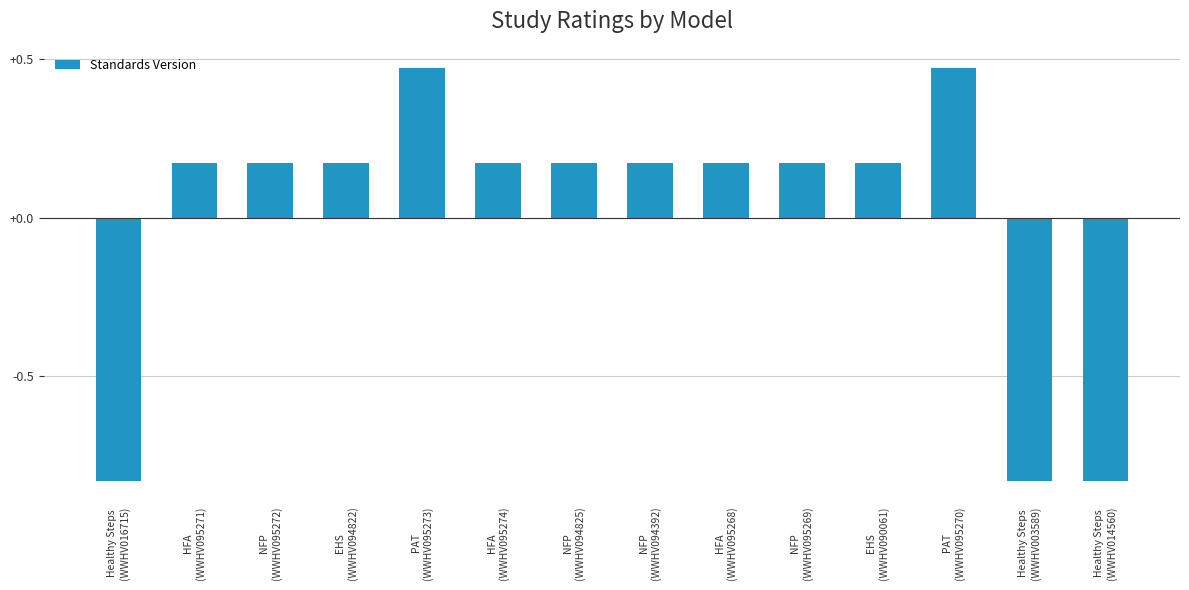

What is the difference between the maximum and minimum values?

1.3